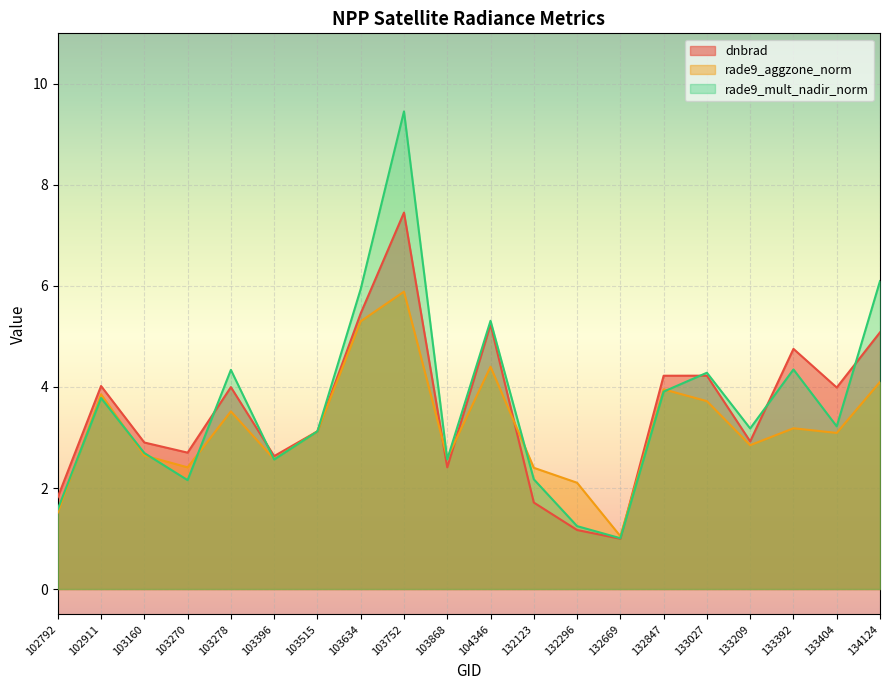

How many interior local peaks does the dnbrad series have?

6